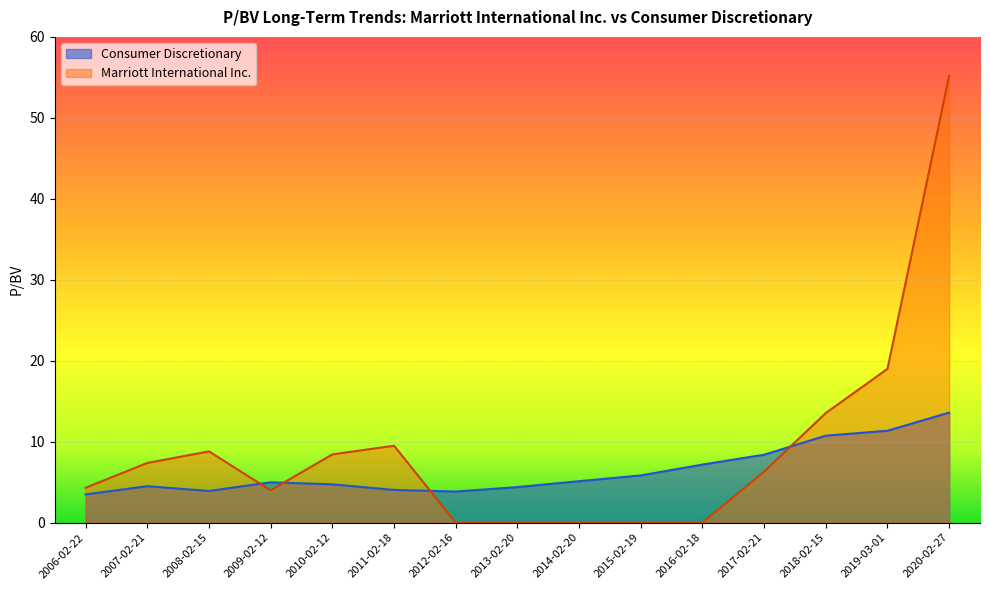

What position from the left is 2010-02-12?

5